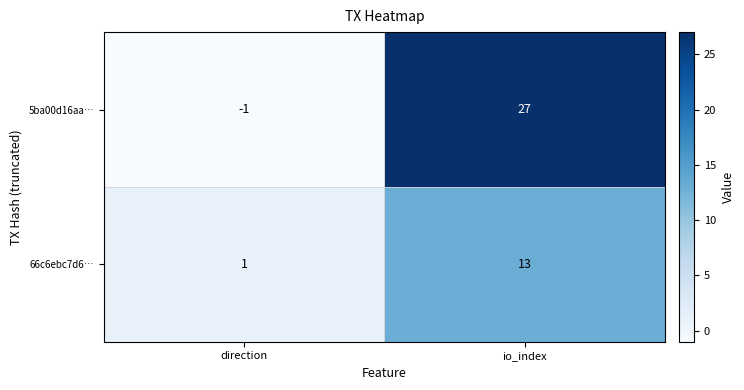

What is the spread (max minus min) of values at io_index?

14